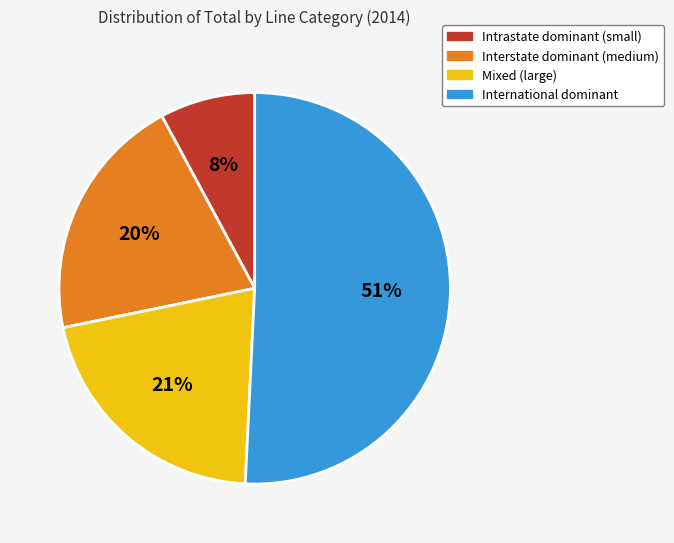

What is the largest slice in the pie chart?

International dominant